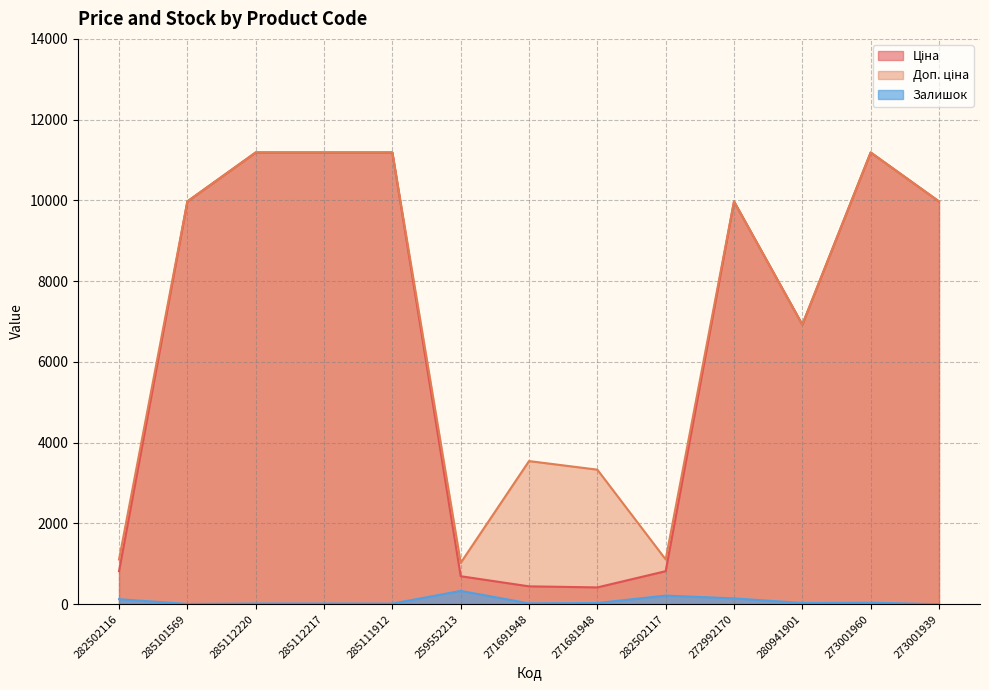

What is the difference between the highest and lowest values at 282502117?

895.2